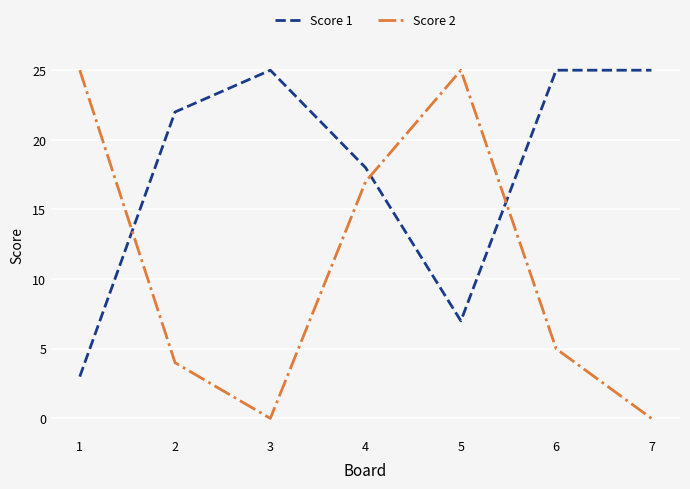

What is the highest value of the Score 2 series?

25